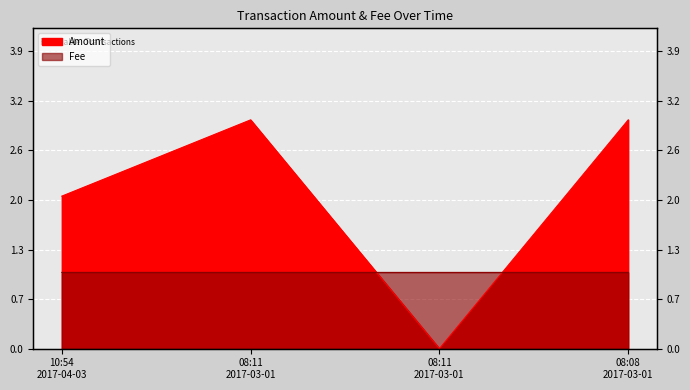

Rank the series by their maximum value, from highest to lowest.

Amount, Fee